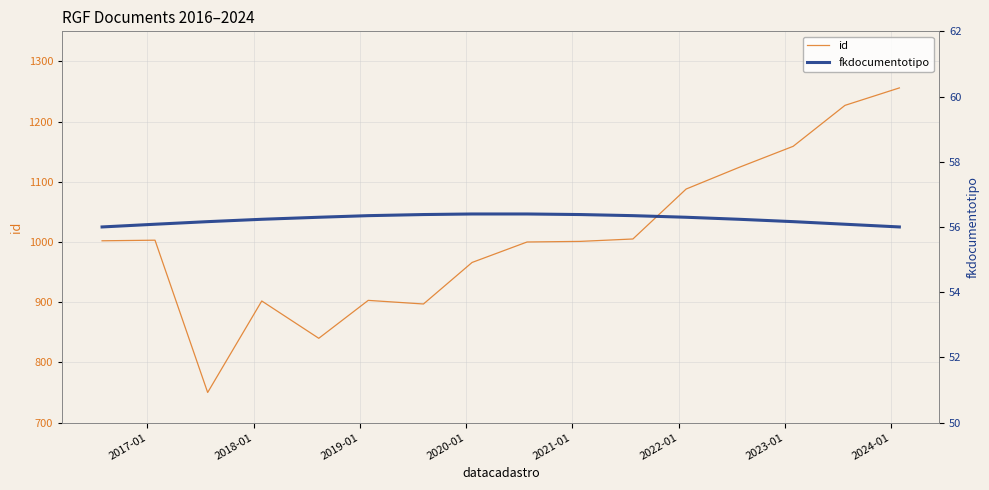

What is the minimum value shown in the chart?

56.0